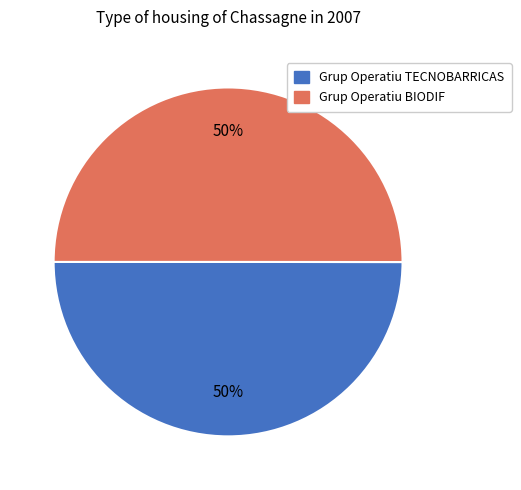

What is the ratio of the value at Grup Operatiu BIODIF to the value at Grup Operatiu TECNOBARRICAS?

1.0